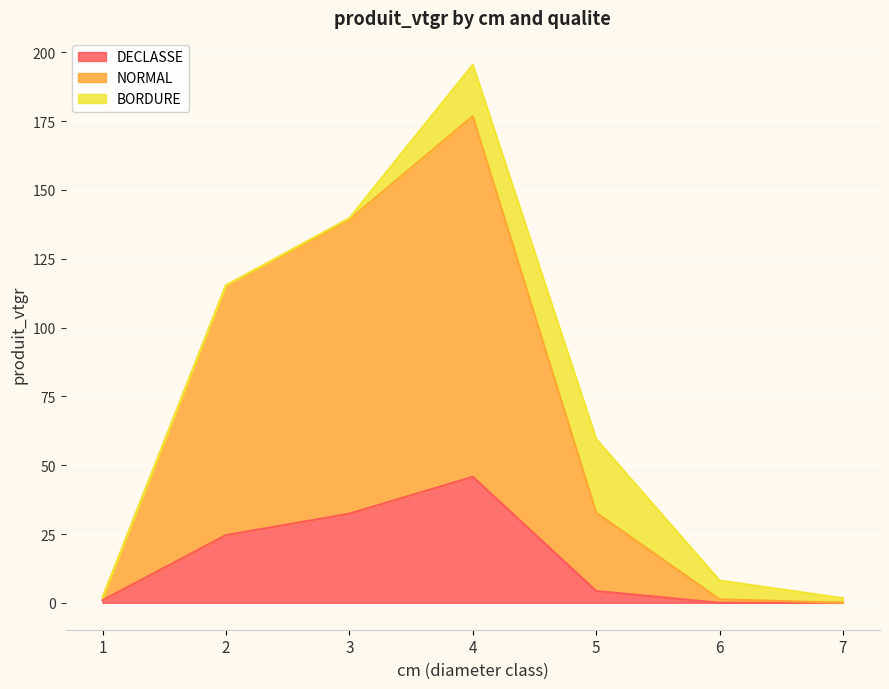

At which label is DECLASSE closest to 22?

2